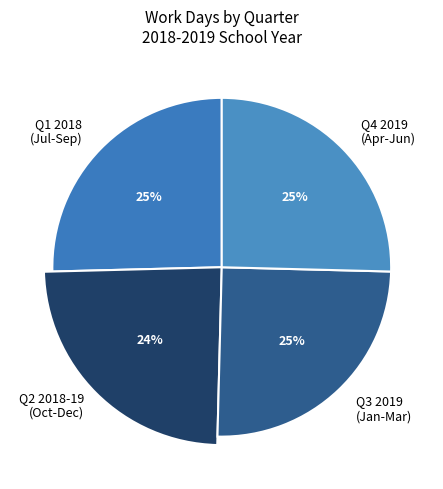

Between August 2018 and November 2018, which is larger?

August 2018